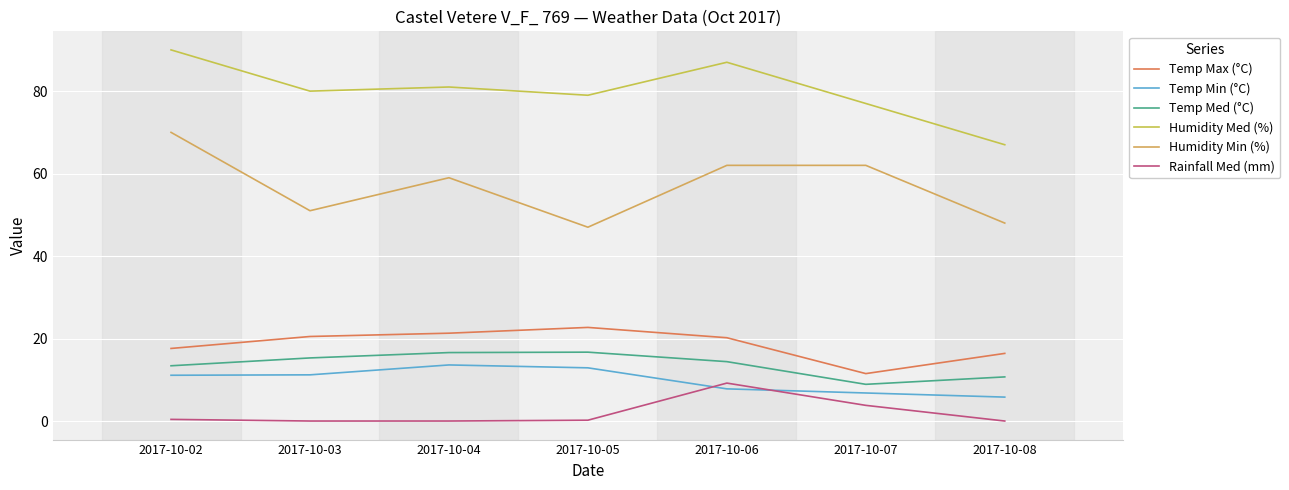

Reading left to right, extract all data points from this chart.

Temp Max (°C): 2017-10-02=17.6	2017-10-03=20.5	2017-10-04=21.3	2017-10-05=22.7	2017-10-06=20.2	2017-10-07=11.5	2017-10-08=16.4
Temp Min (°C): 2017-10-02=11.1	2017-10-03=11.2	2017-10-04=13.6	2017-10-05=12.9	2017-10-06=7.8	2017-10-07=6.8	2017-10-08=5.8
Temp Med (°C): 2017-10-02=13.4	2017-10-03=15.3	2017-10-04=16.6	2017-10-05=16.7	2017-10-06=14.4	2017-10-07=8.9	2017-10-08=10.7
Humidity Med (%): 2017-10-02=90.0	2017-10-03=80.0	2017-10-04=81.0	2017-10-05=79.0	2017-10-06=87.0	2017-10-07=77.0	2017-10-08=67.0
Humidity Min (%): 2017-10-02=70.0	2017-10-03=51.0	2017-10-04=59.0	2017-10-05=47.0	2017-10-06=62.0	2017-10-07=62.0	2017-10-08=48.0
Rainfall Med (mm): 2017-10-02=0.4	2017-10-03=0.0	2017-10-04=0.0	2017-10-05=0.2	2017-10-06=9.2	2017-10-07=3.8	2017-10-08=0.0